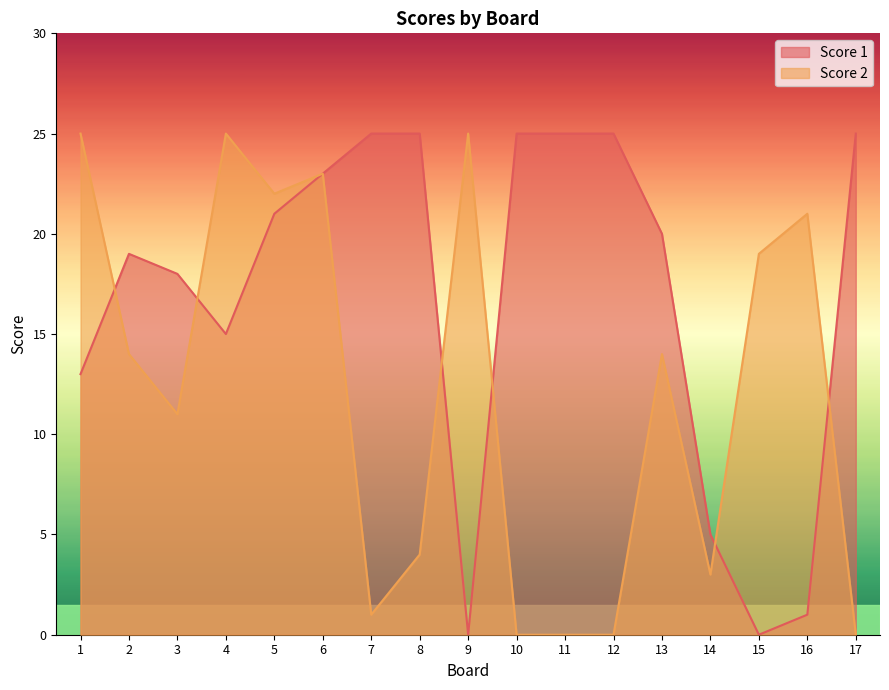

How many intersections are there between Score 1 and Score 2?

6